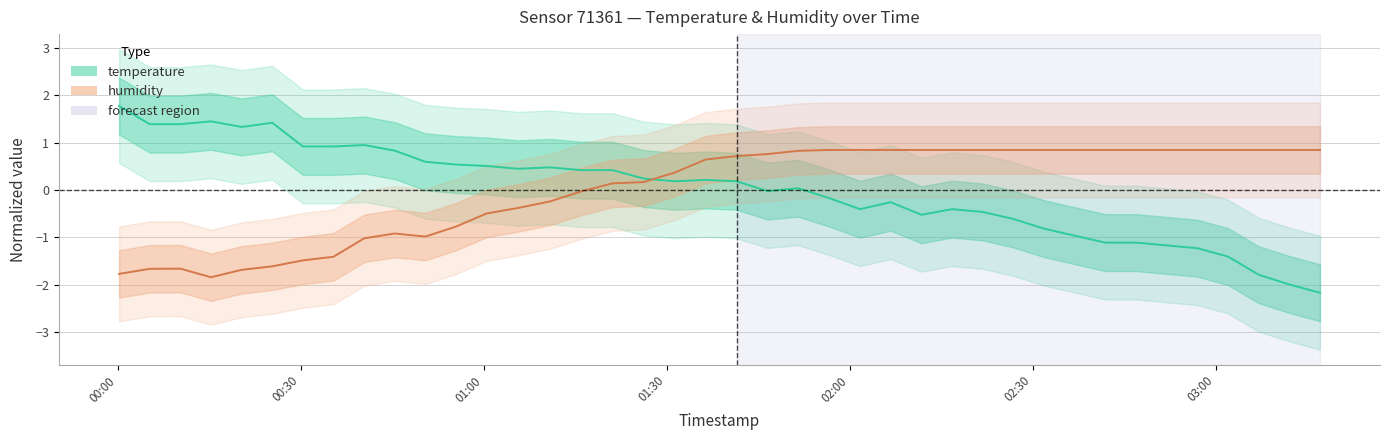

True or false: humidity has more than 0 points higher than both neighbors.

True